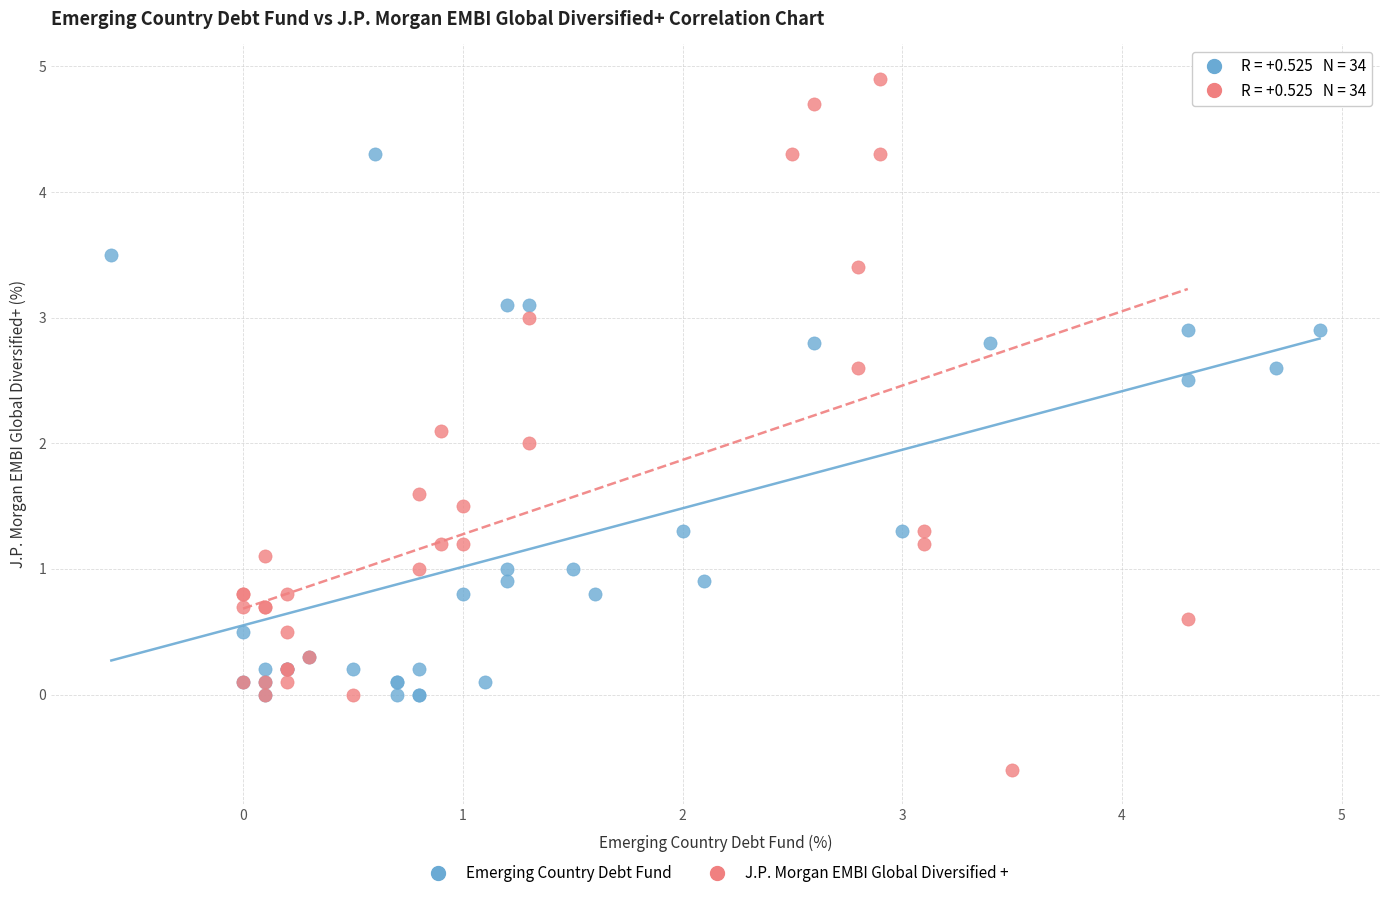

What are all the series names shown in the legend?

Emerging Country Debt Fund, J.P. Morgan EMBI Global Diversified +